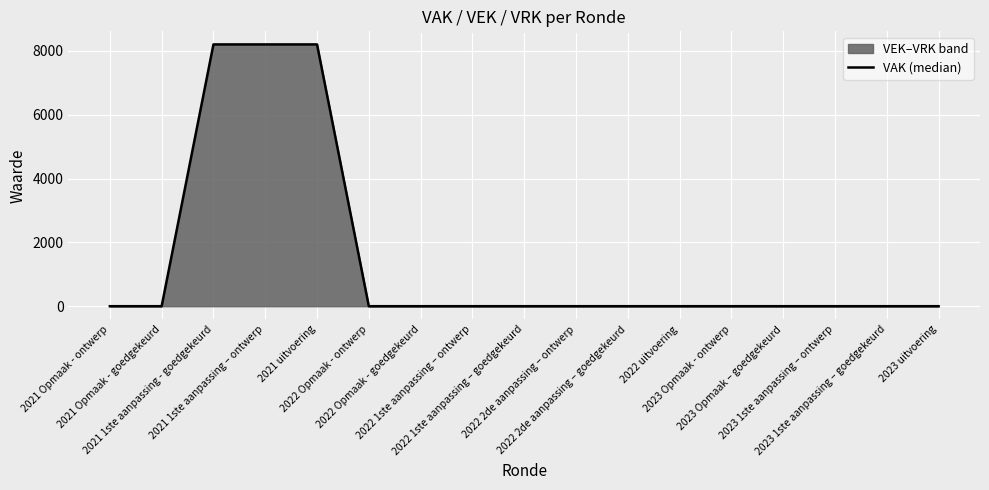

At which label is the value closest to 4100?

2021 Opmaak - ontwerp